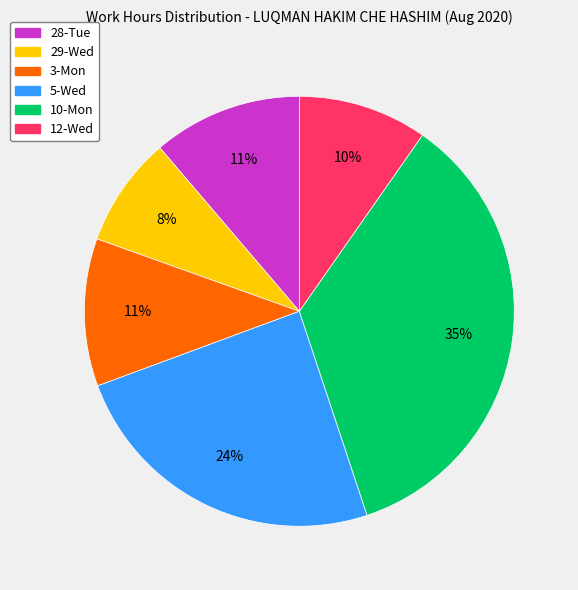

What is the ratio of the value at 29-Wed to the value at 10-Mon?

0.2